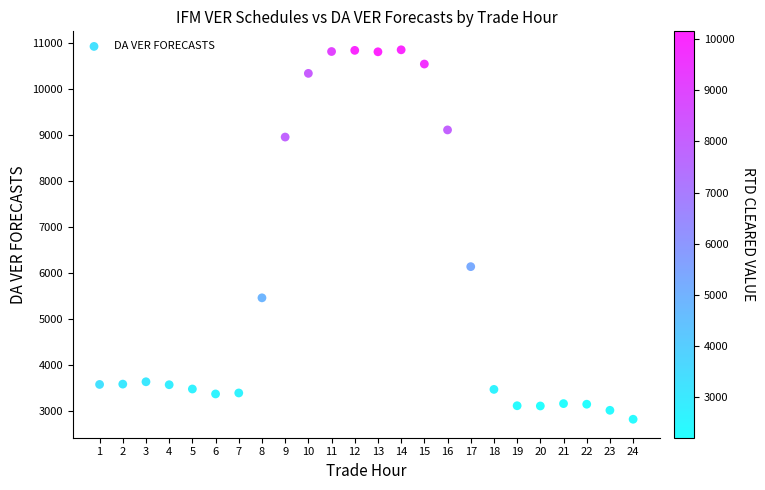

What is the range of X values (max minus min)?

23.0